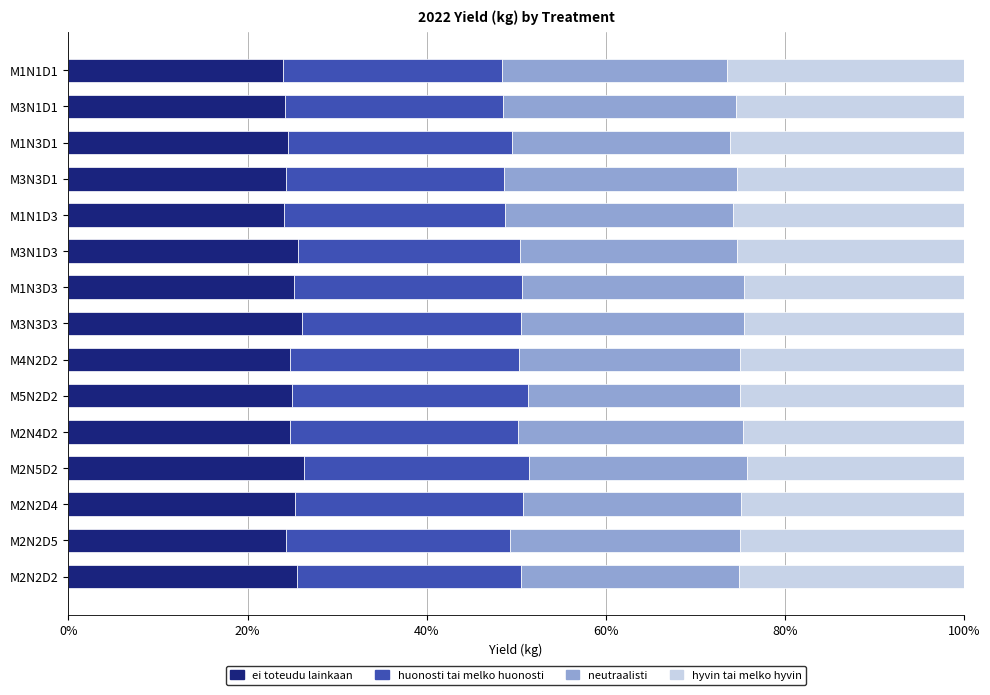

What is the total value across all series at M5N2D2?

100.0